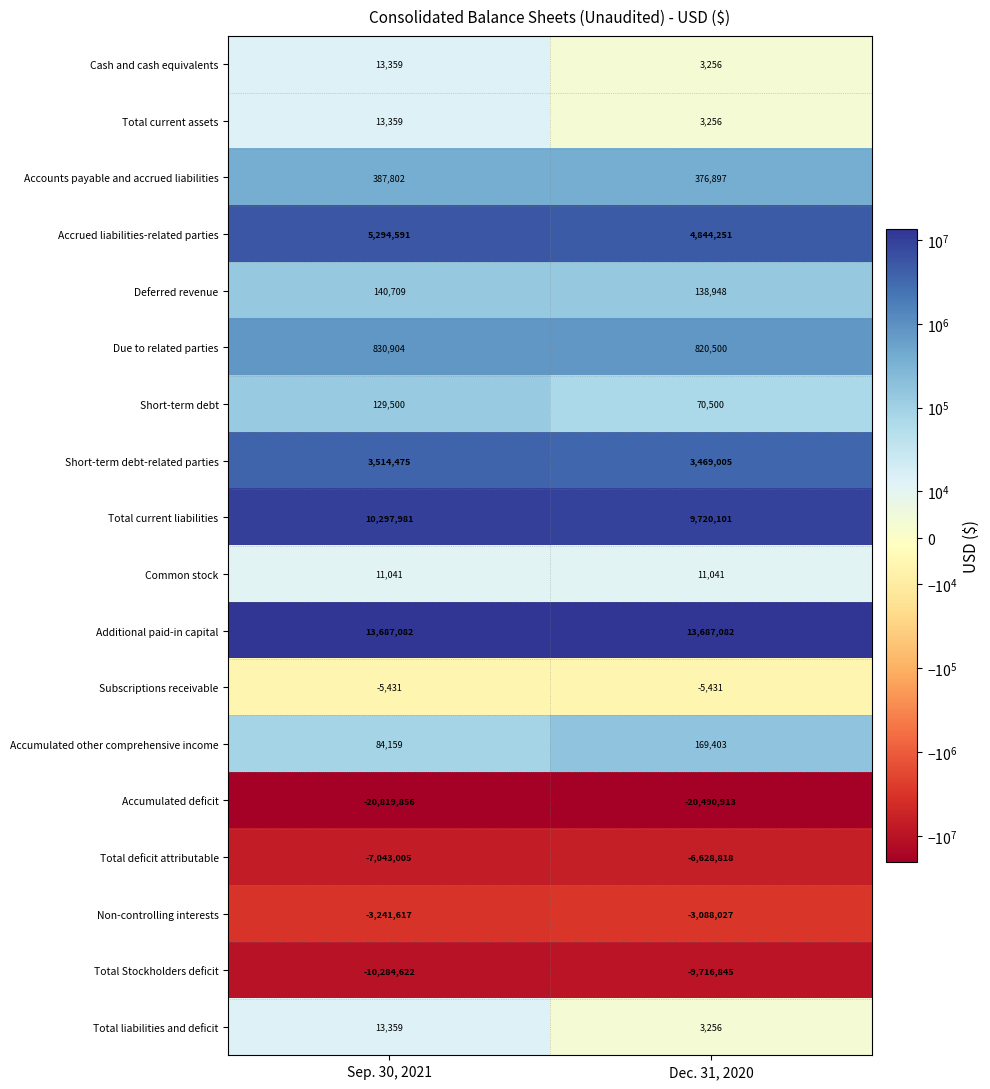

The Short-term debt-related parties series shows 5664047 at Sep. 30, 2021. True or false?

False